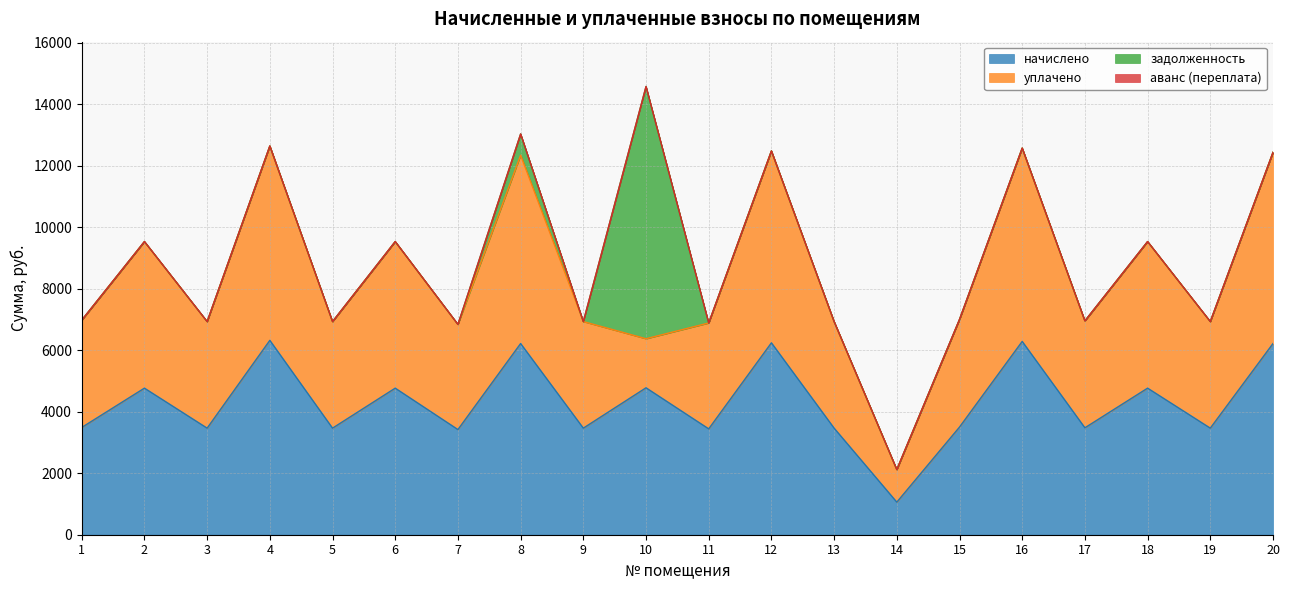

What are all the series names shown in the legend?

начислено, уплачено, задолженность, аванс (переплата)